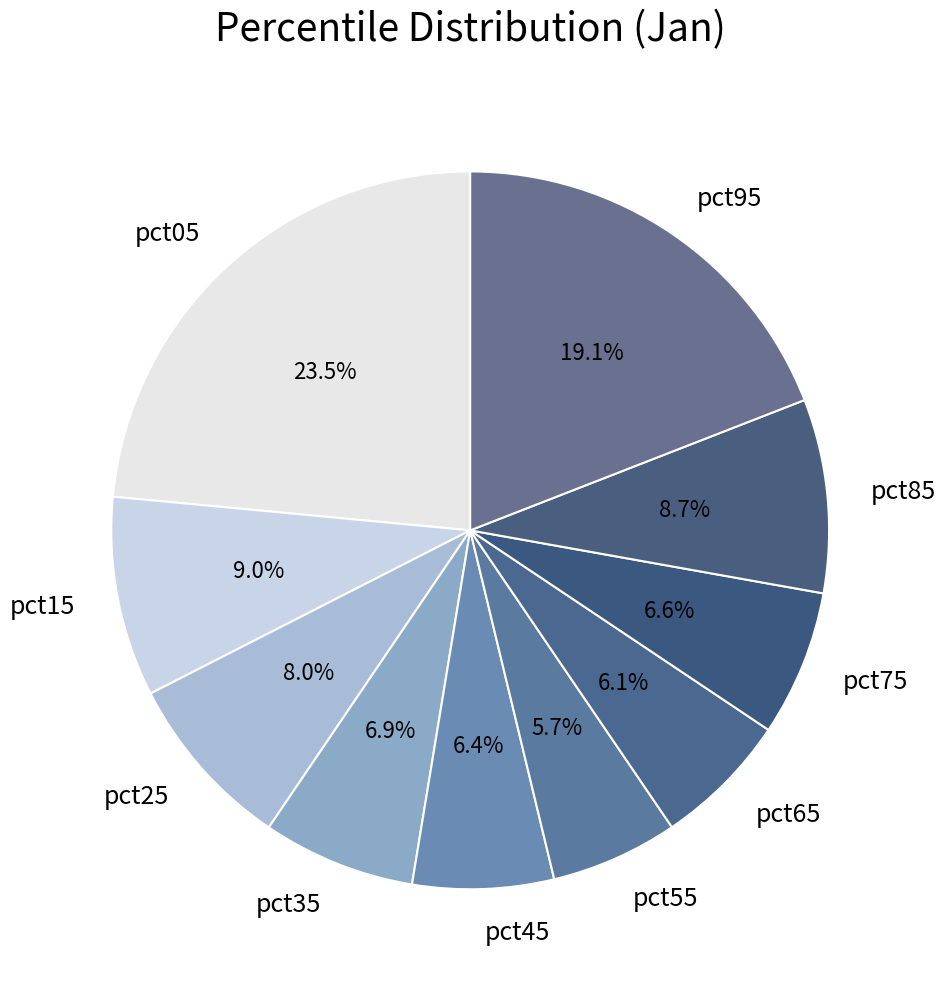

Count the number of slices in the pie.

10